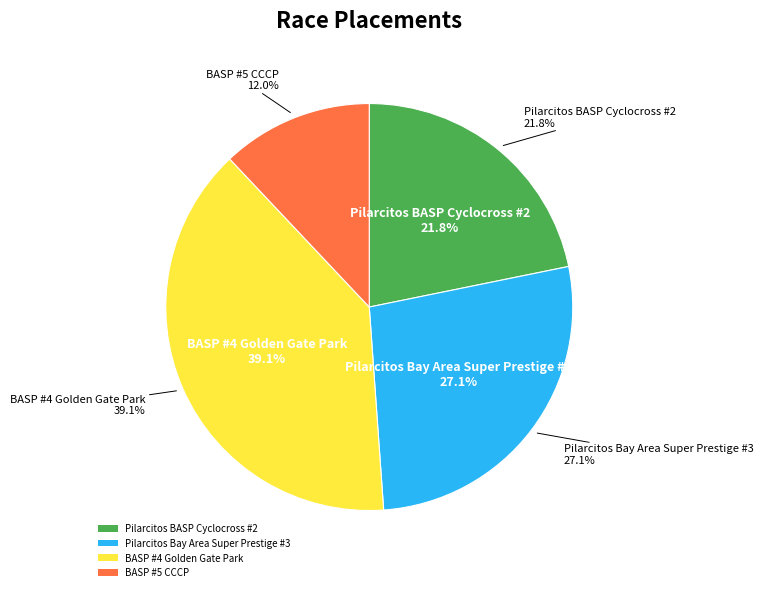

Does any single category account for the majority?

No